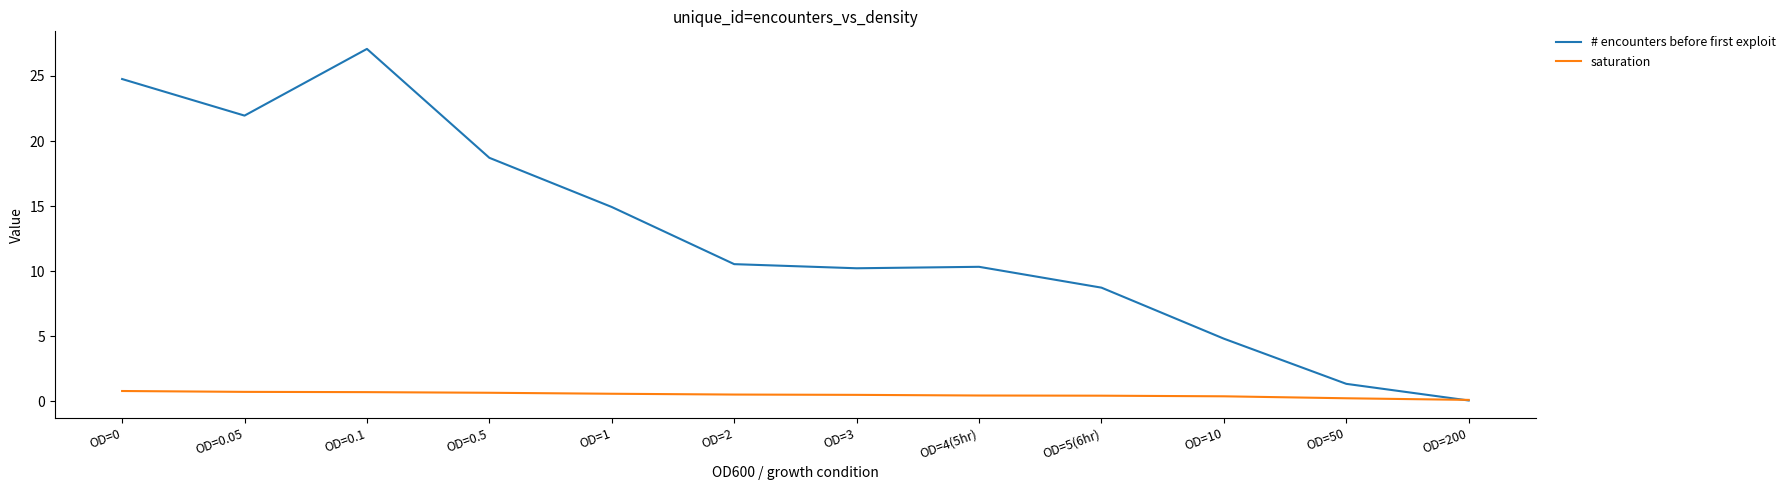

List the series in order of their overall mean, highest first.

# encounters before first exploit, saturation